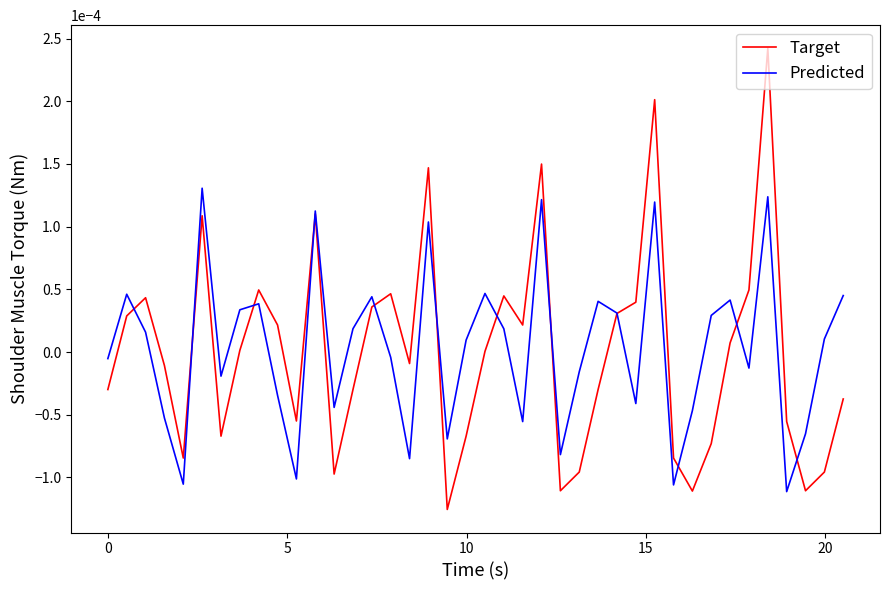

How many distinct data groups are displayed?

2